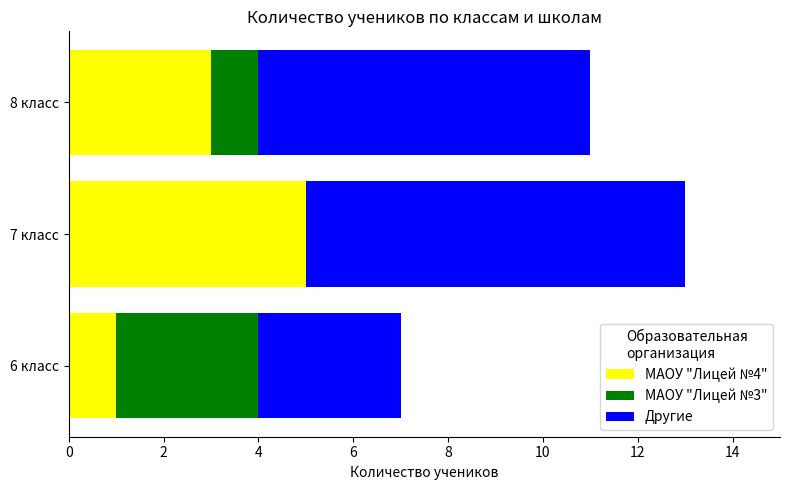

What is the highest value of the МАОУ "Лицей №4" series?

5